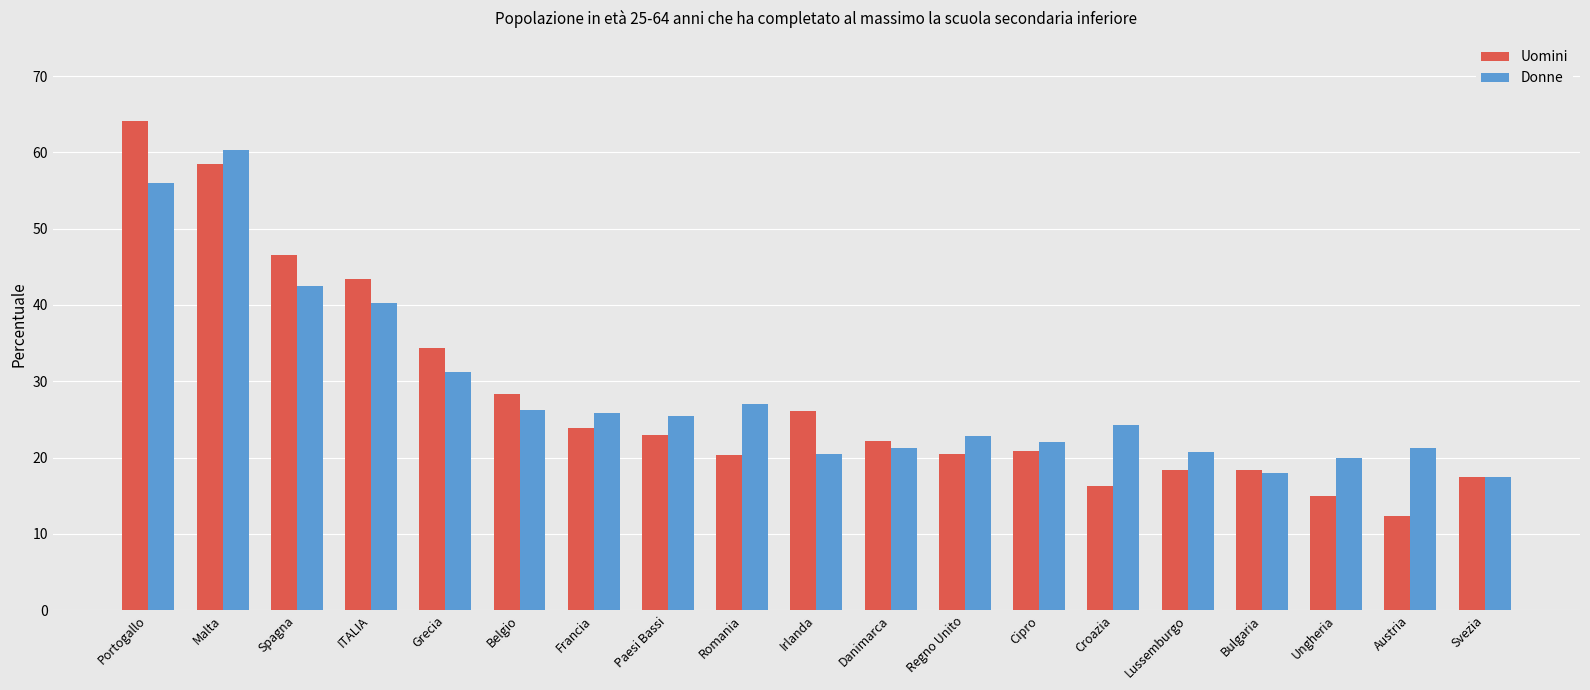

Which series changed the most between Portogallo and Regno Unito?

Uomini